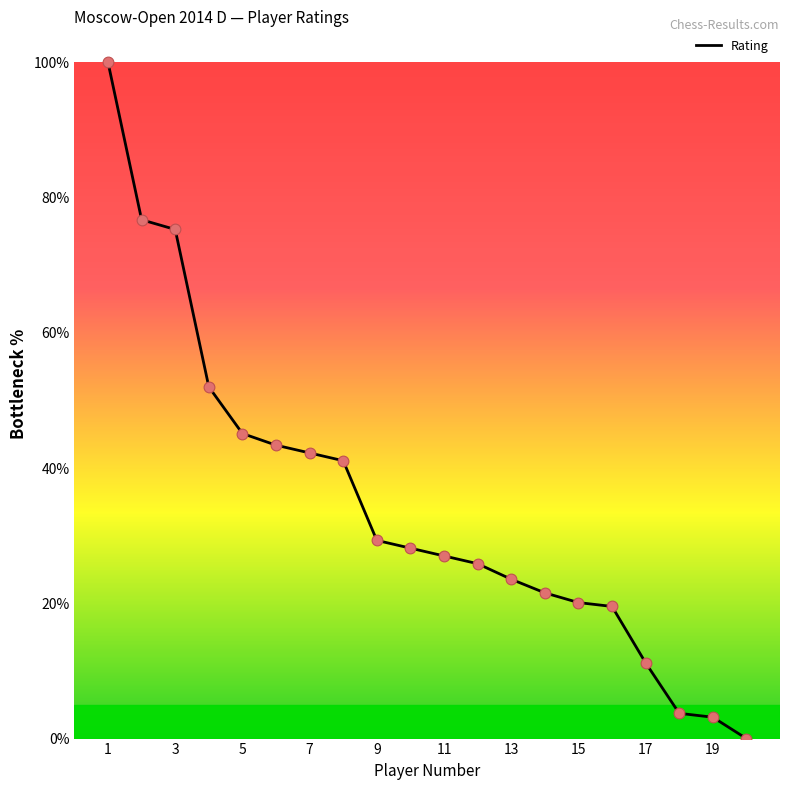

What is the greatest value displayed?

100.0